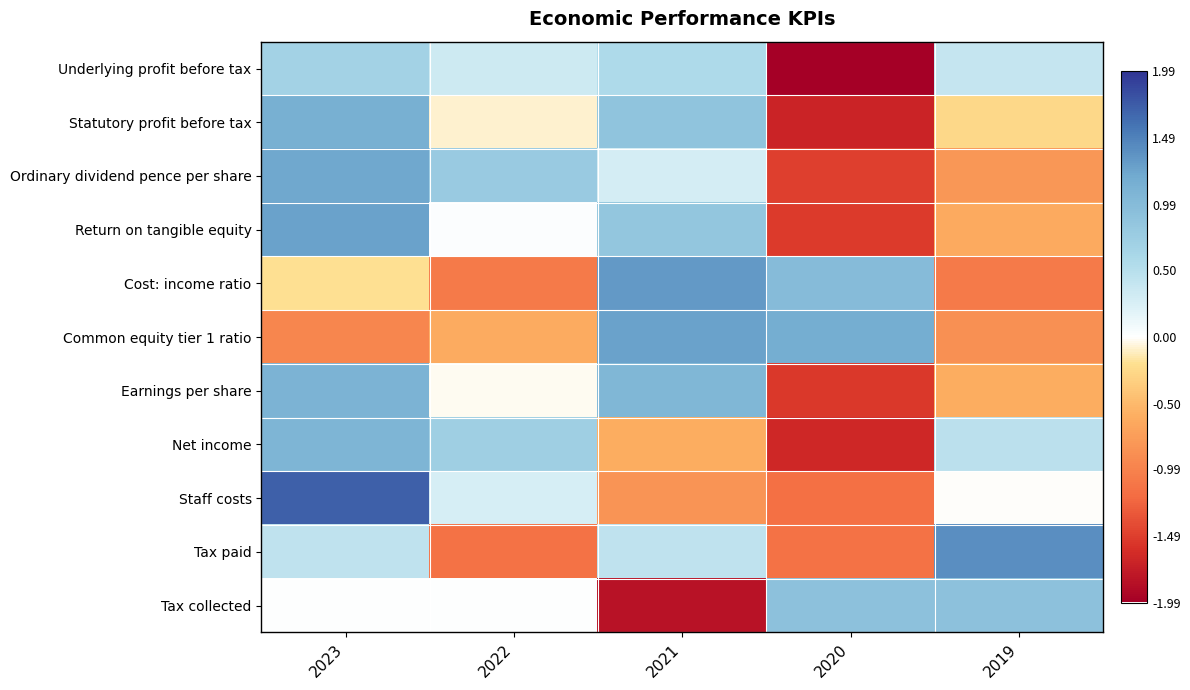

Reading right to left, what are all the values shown in this chart?

Underlying profit before tax: 2019=0.4	2020=-2.0	2021=0.6	2022=0.3	2023=0.7
Statutory profit before tax: 2019=-0.3	2020=-1.7	2021=0.9	2022=-0.1	2023=1.1
Ordinary dividend pence per share: 2019=-0.8	2020=-1.5	2021=0.3	2022=0.8	2023=1.2
Return on tangible equity: 2019=-0.6	2020=-1.5	2021=0.9	2022=0.0	2023=1.3
Cost: income ratio: 2019=-1.1	2020=1.0	2021=1.3	2022=-1.1	2023=-0.2
Common equity tier 1 ratio: 2019=-0.9	2020=1.2	2021=1.3	2022=-0.6	2023=-1.0
Earnings per share: 2019=-0.6	2020=-1.5	2021=1.1	2022=-0.0	2023=1.1
Net income: 2019=0.5	2020=-1.7	2021=-0.6	2022=0.7	2023=1.1
Staff costs: 2019=-0.0	2020=-1.1	2021=-0.8	2022=0.3	2023=1.7
Tax paid: 2019=1.4	2020=-1.1	2021=0.4	2022=-1.1	2023=0.4
Tax collected: 2019=0.9	2020=0.9	2021=-1.8	2022=0.0	2023=0.0